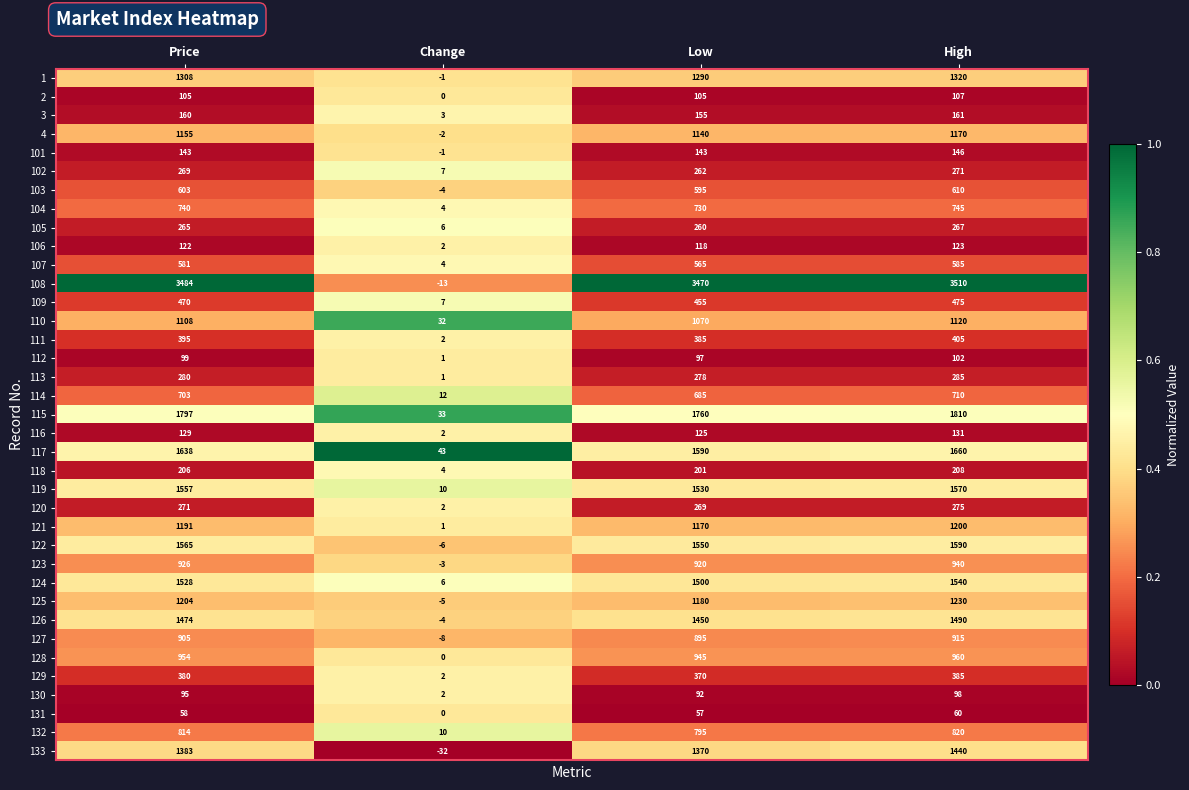

At which category is the sum across all series the highest?

High